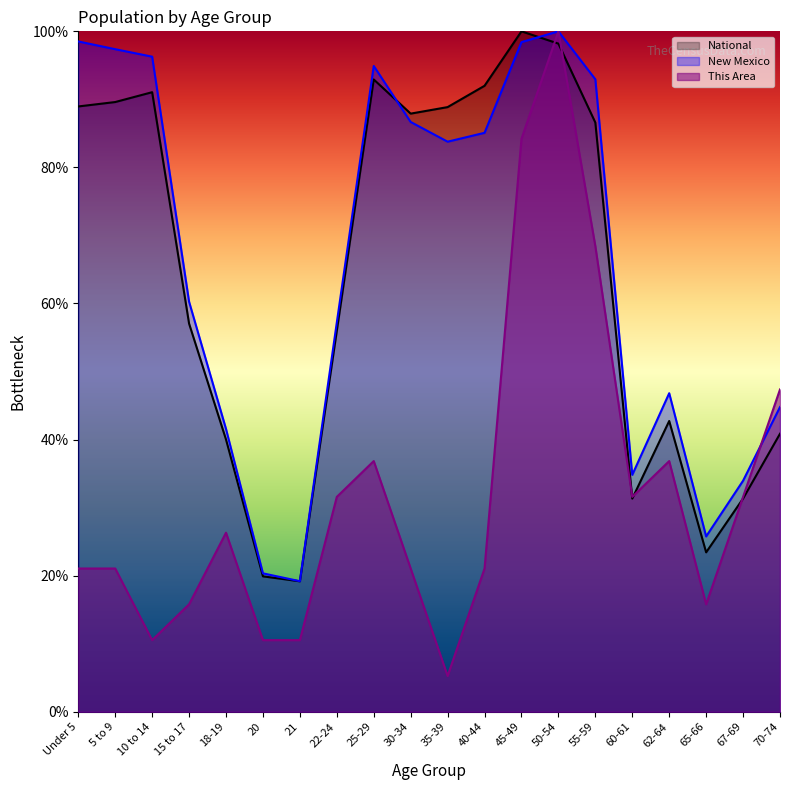

The New Mexico series shows 46.4 at 35-39. True or false?

False